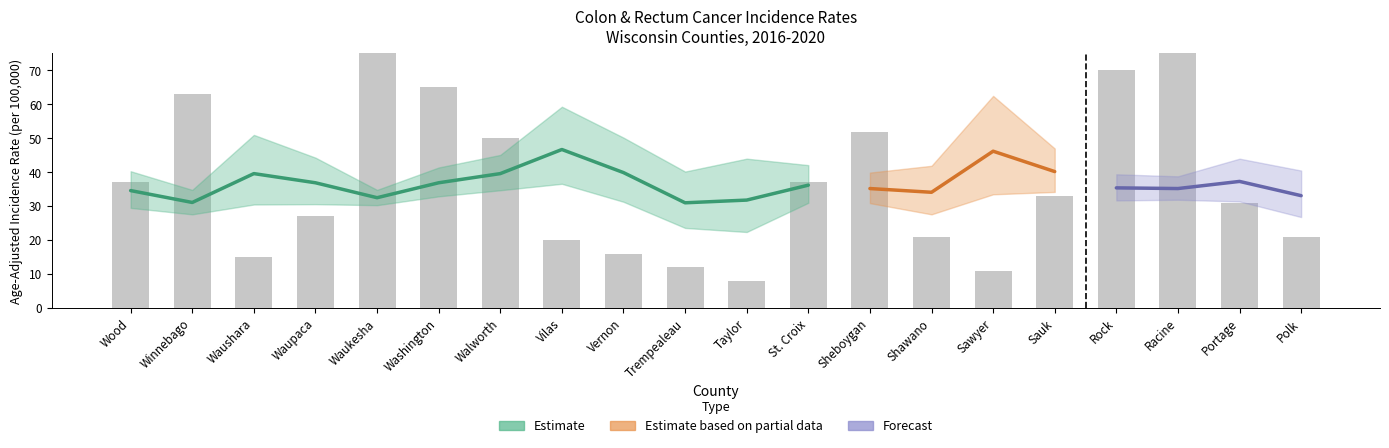

How many groups of bars are there?

20